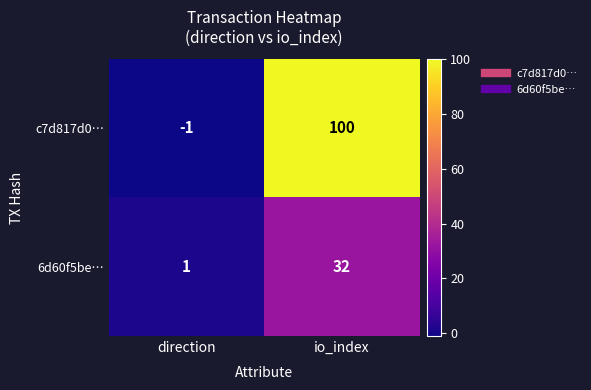

What is the maximum value for c7d817d0…?

100